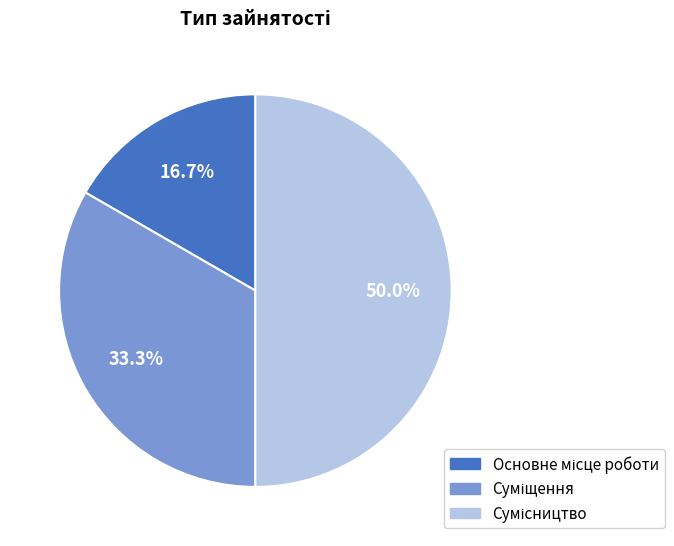

How many slices are in this pie chart?

3